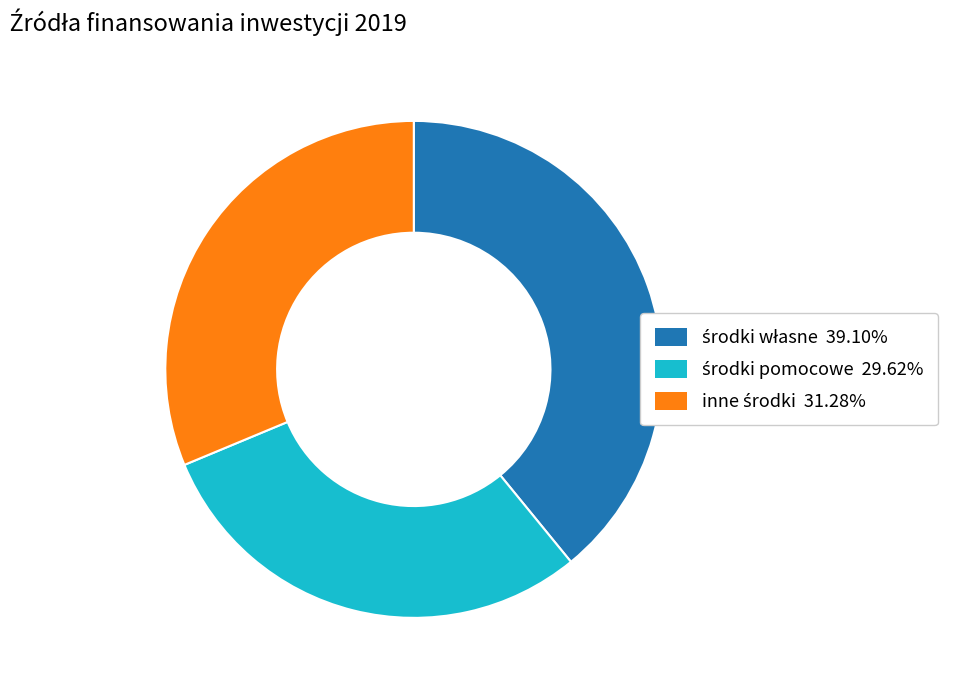

Is there a majority slice in this chart?

No